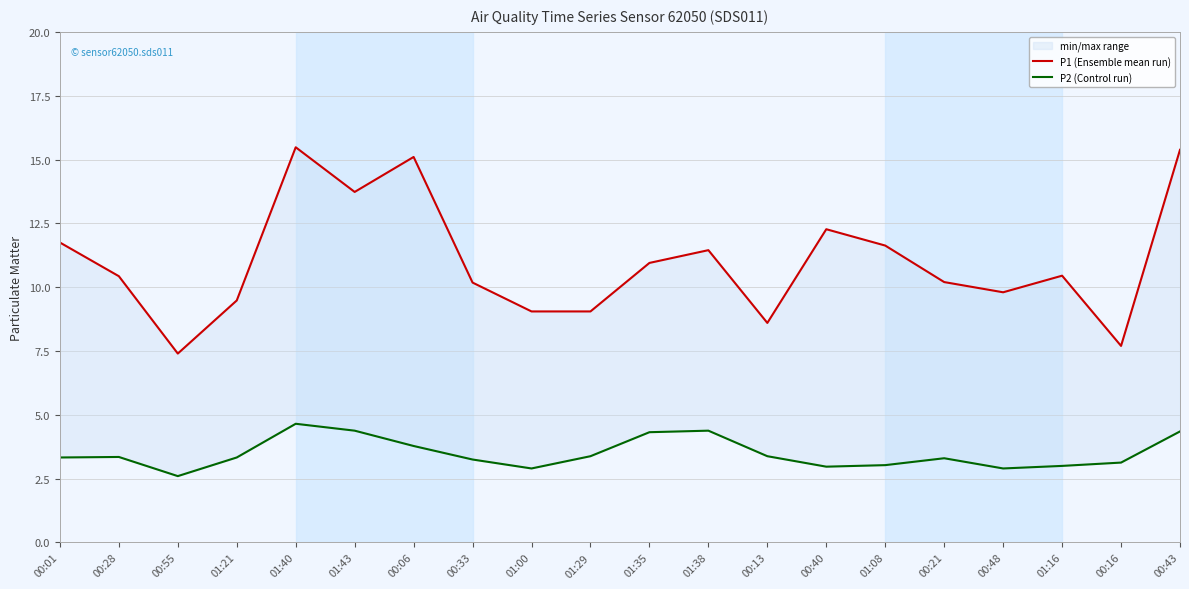

The P2 (Control run) series shows 3.4 at 01:29. True or false?

True